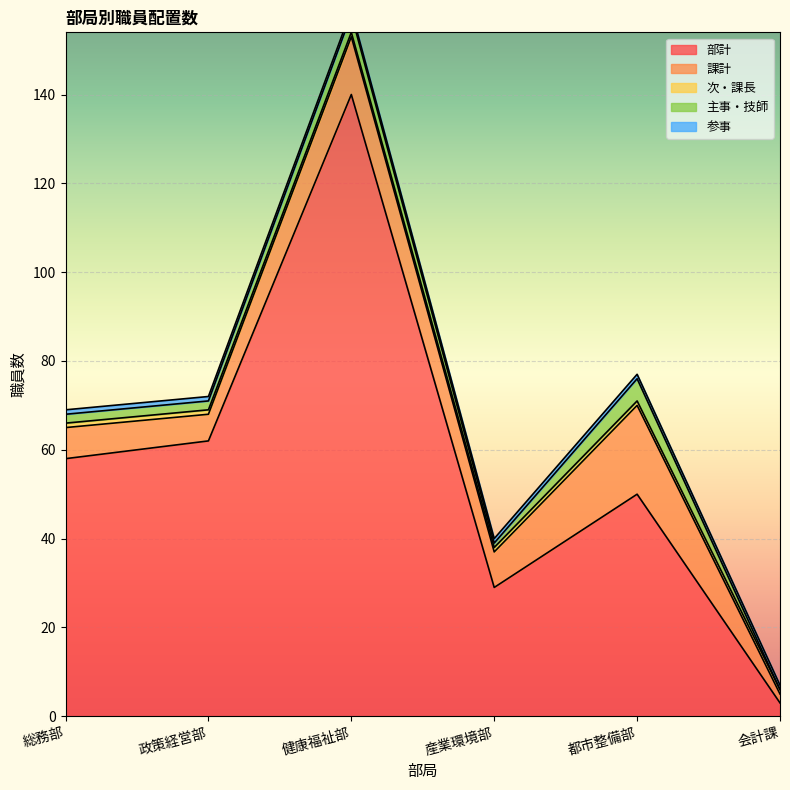

What position from the left is 会計課?

6